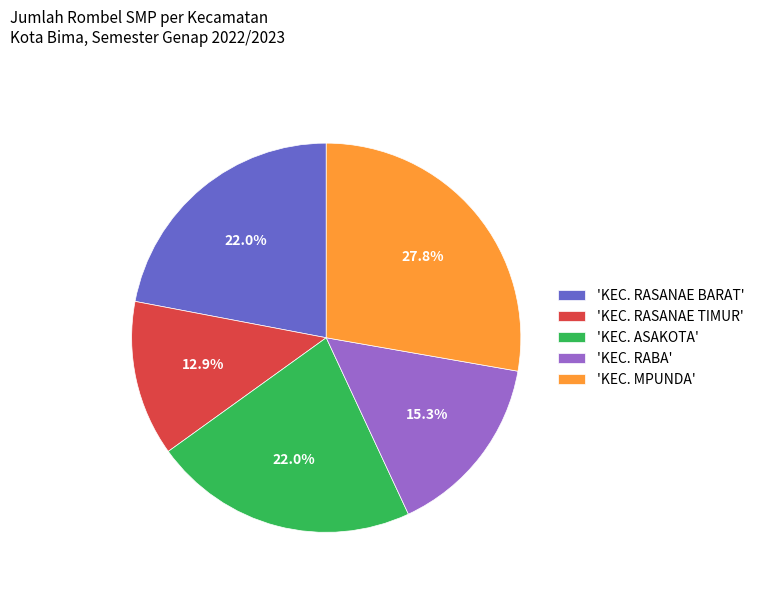

Approximately how many times larger is the value at 'KEC. RASANAE TIMUR' compared to 'KEC. MPUNDA'?

0.5